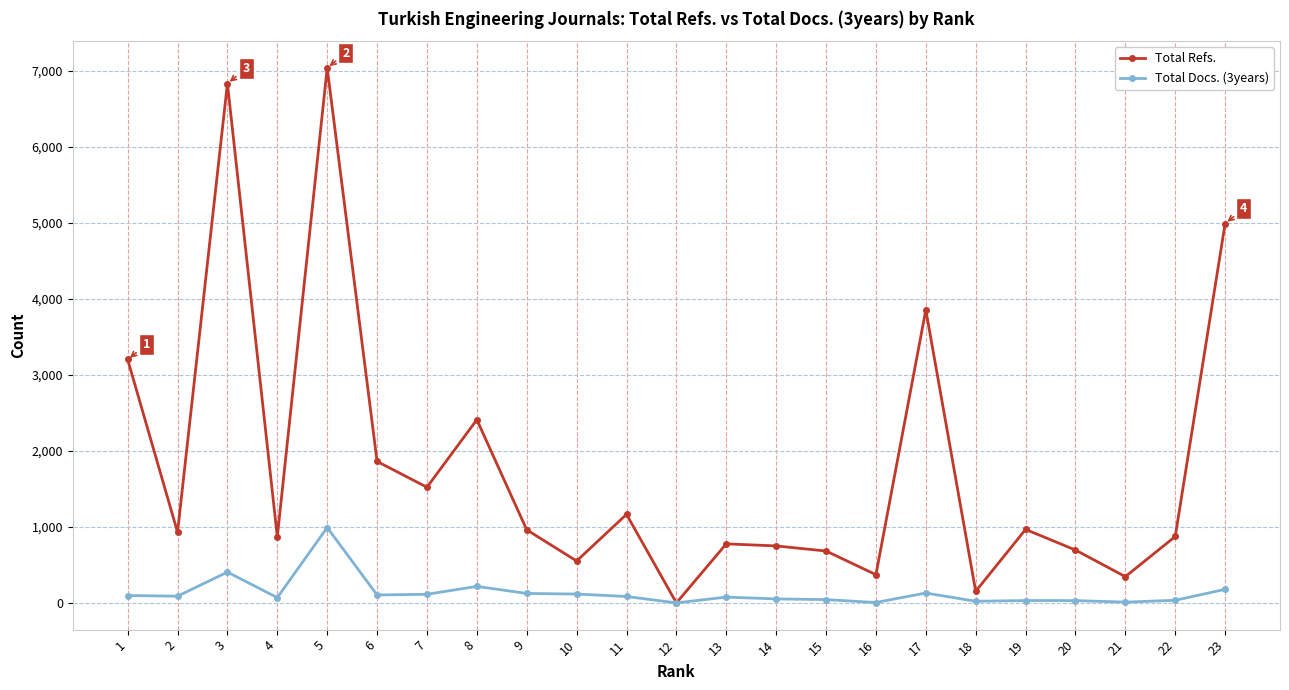

Where is the first local maximum for Total Docs. (3years)?

3